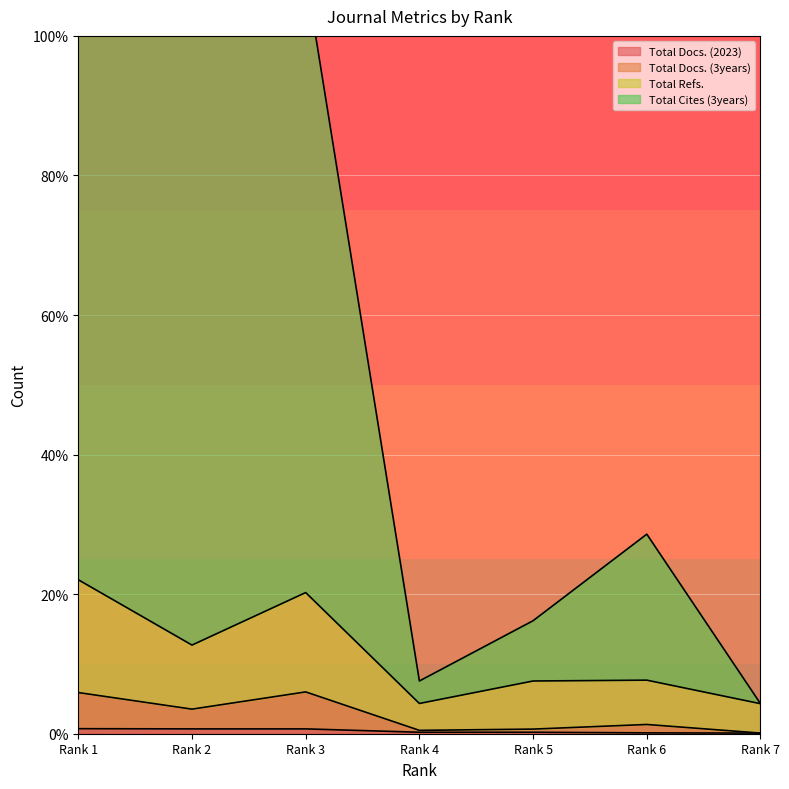

Count the number of data series in this chart.

4